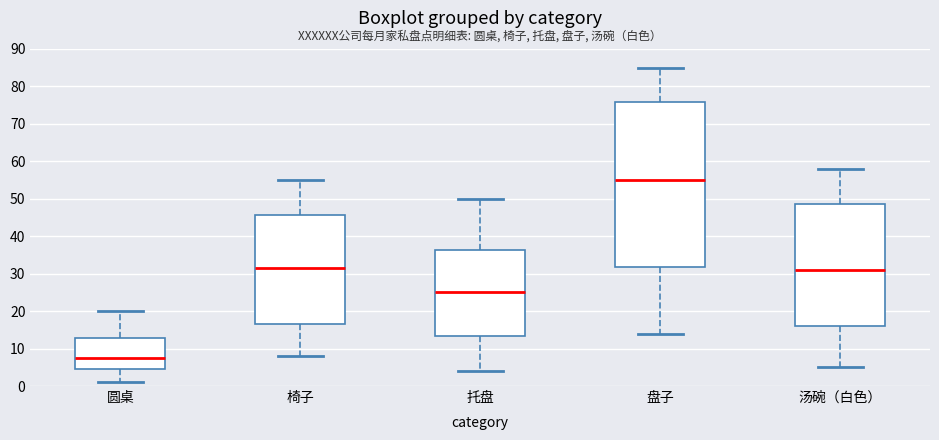

Which box has the lowest median line?

圆桌